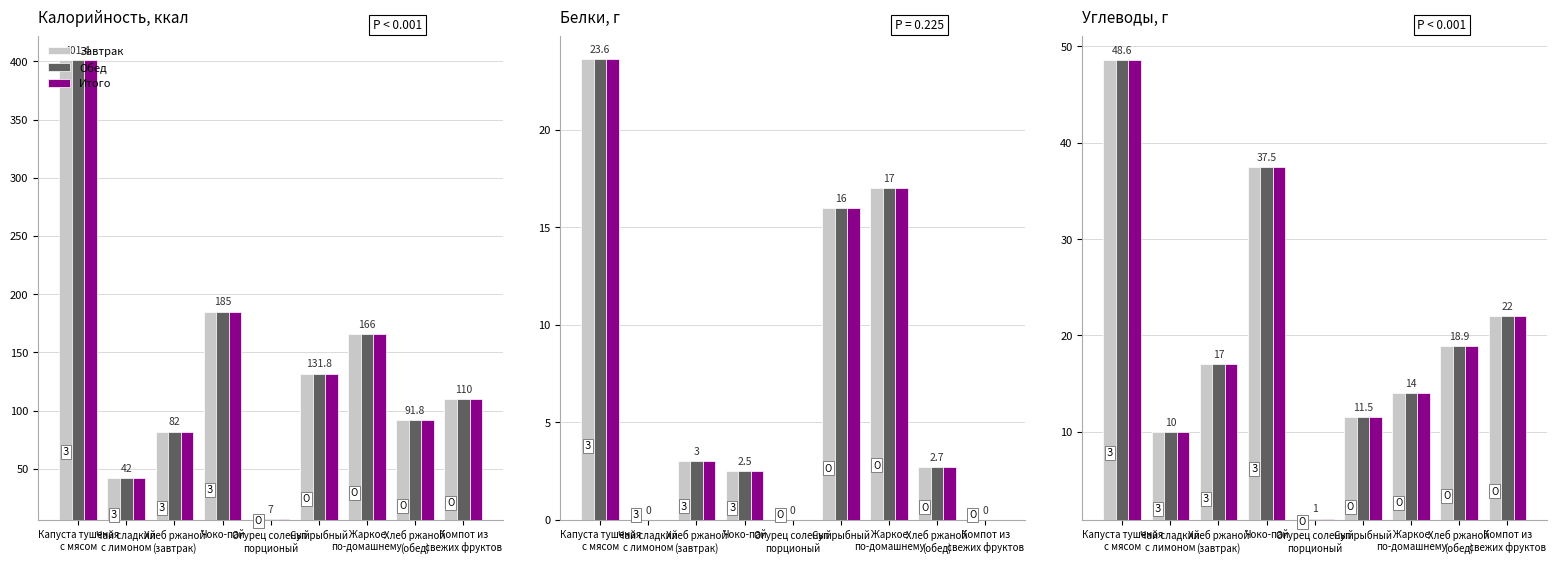

List the labels in order of Завтрак value, largest first.

Капуста тушеная
с мясом, Чоко-пай, Компот из
свежих фруктов, Хлеб ржаной
(обед), Хлеб ржаной
(завтрак), Жаркое
по-домашнему, Суп рыбный, Чай сладкий
с лимоном, Огурец соленый
порционый